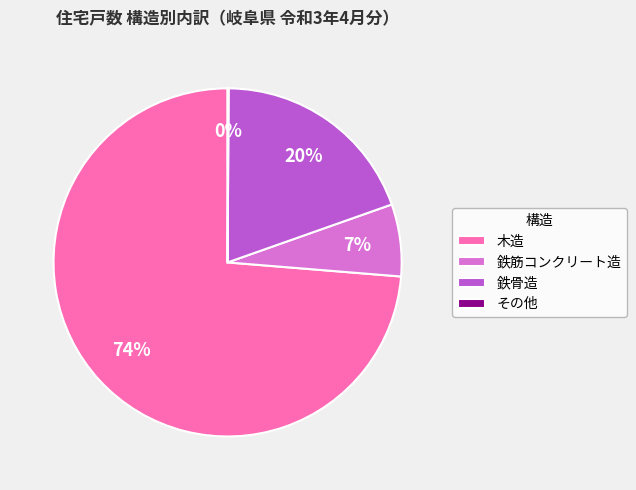

To the nearest percent, what is the average slice percentage?

25%